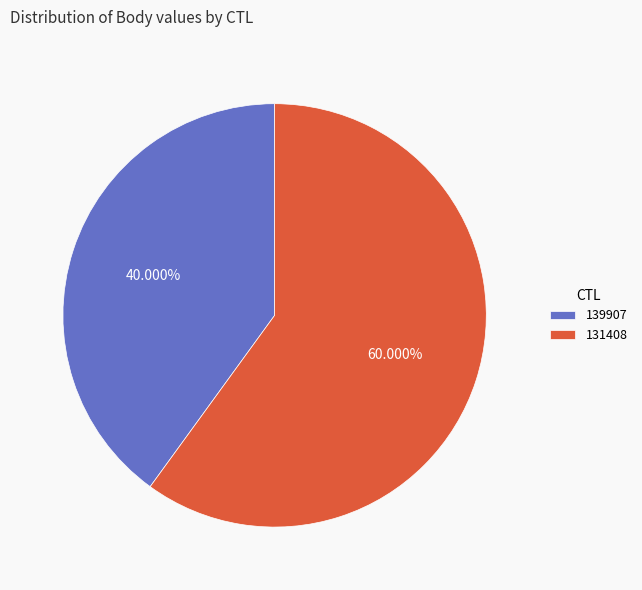

True or false: 139907 accounts for 40% of the total.

True